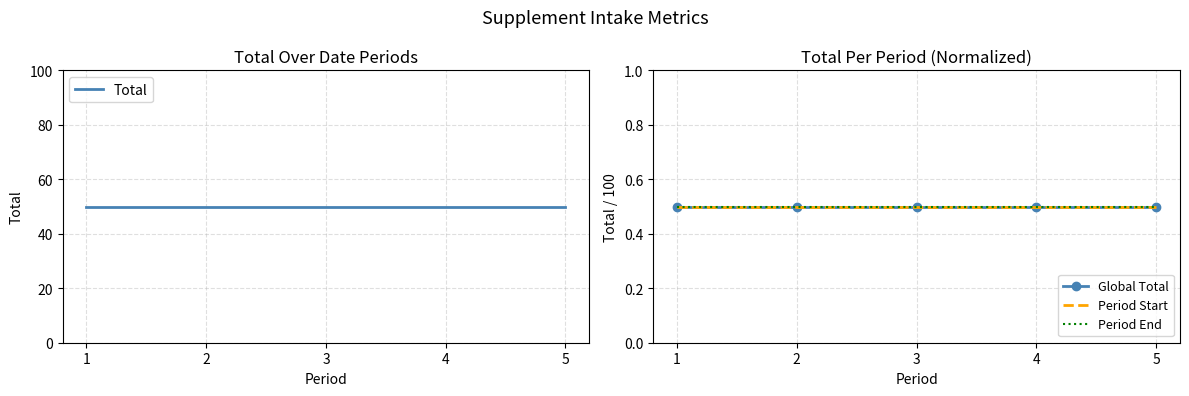

How many data points does each series have?

5